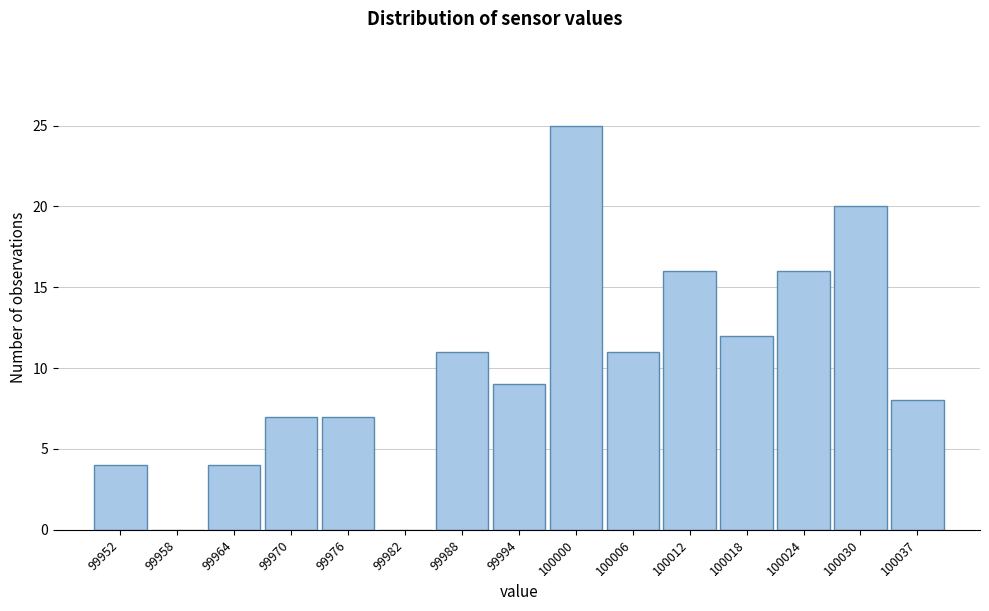

Reading left to right, extract all data points from this chart.

99952=4	99958=0	99964=4	99970=7	99976=7	99982=0	99988=11	99994=9	100000=25	100006=11	100012=16	100018=12	100024=16	100030=20	100037=8